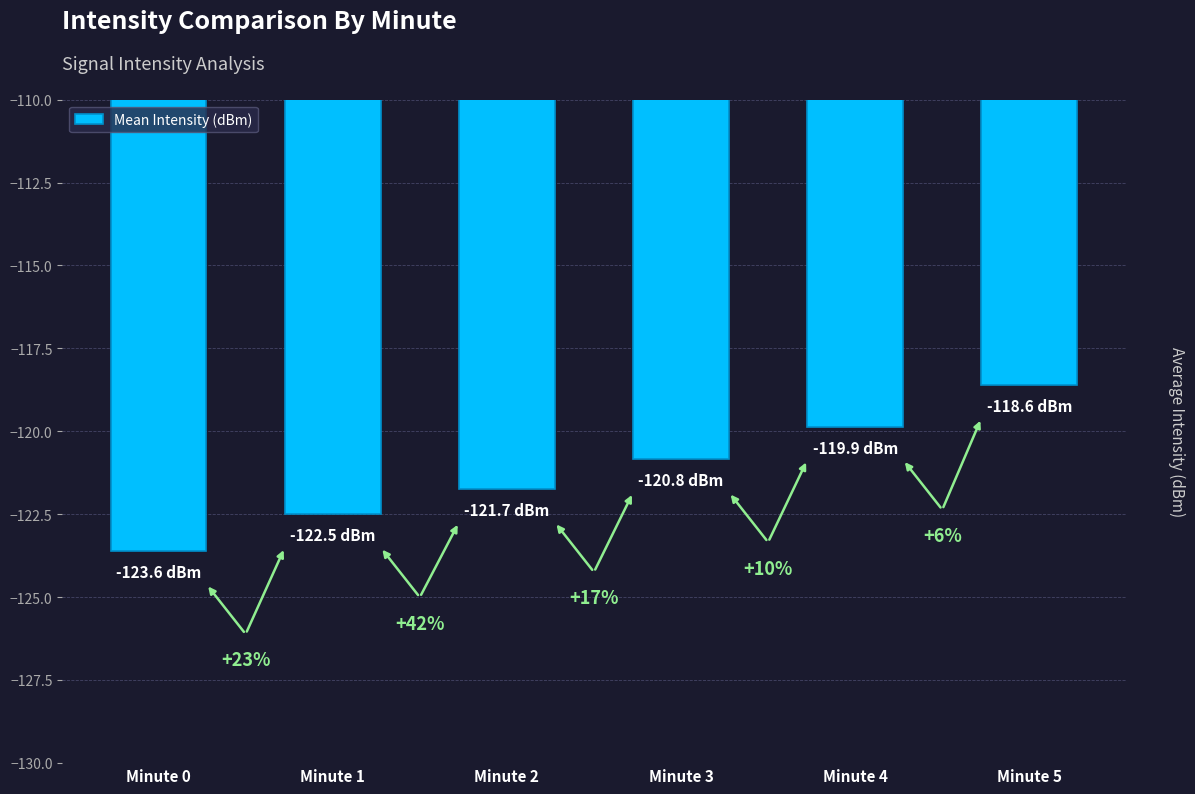

What is the minimum value shown in the chart?

-123.6